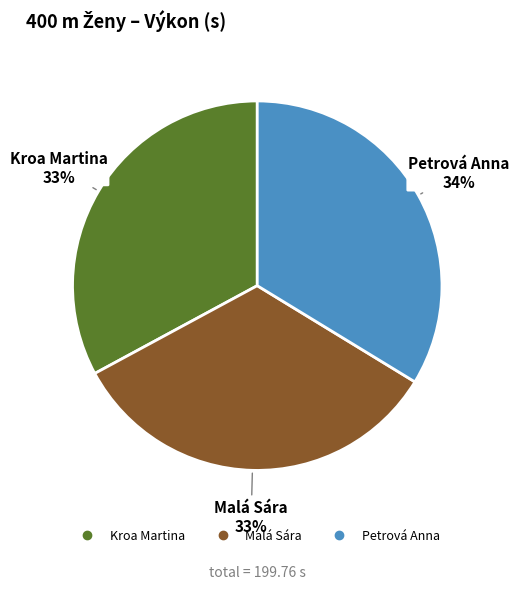

Which has a higher value, Kroa Martina or Petrová Anna?

Petrová Anna